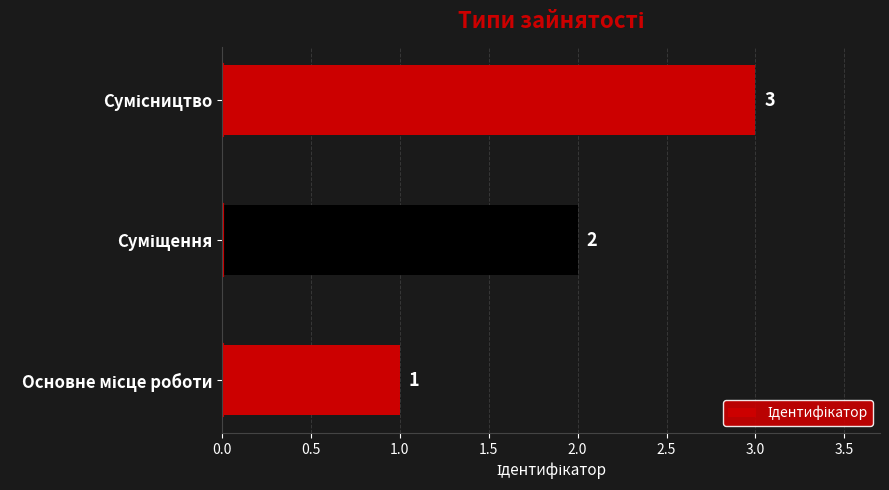

What is the sum of all values?

6